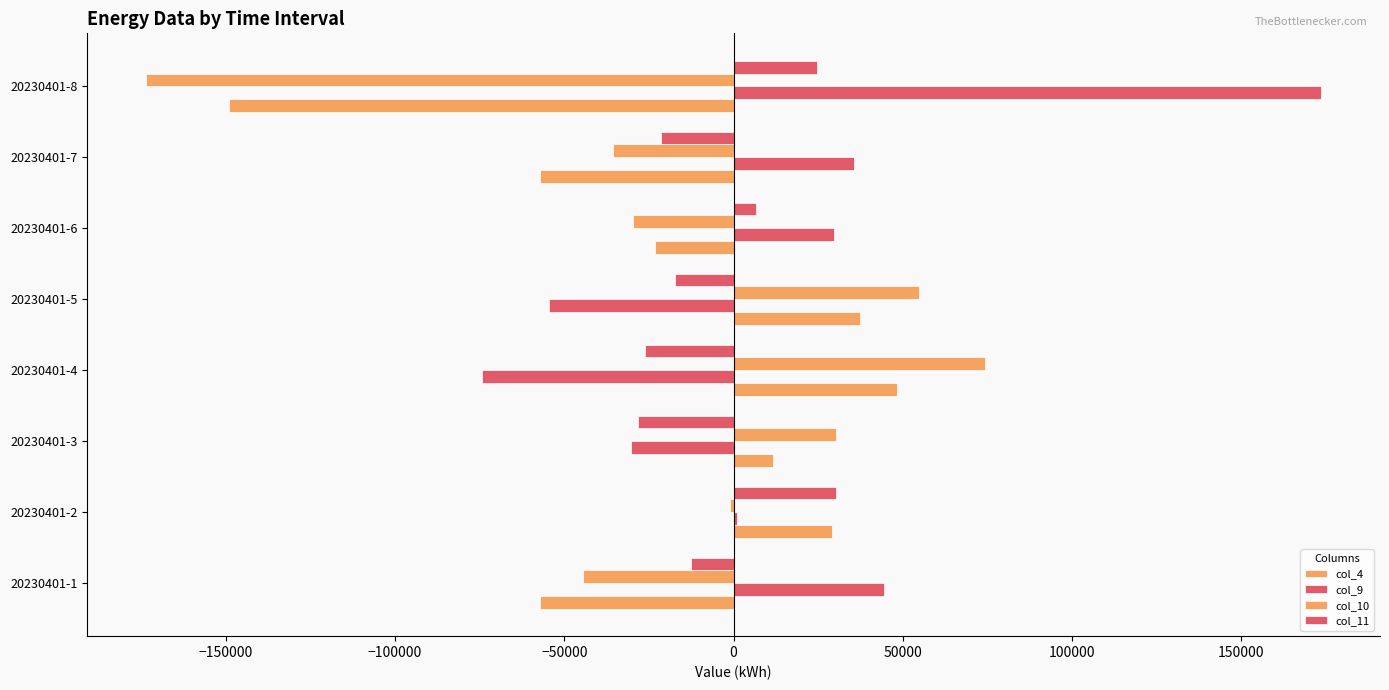

Reading right to left, list all the values displayed in this chart.

col_4: 150000=-149032	100000=-57044	50000=-23262	0=37410	−50000=48322	−100000=11762	−150000=29125	−200000=-57017
col_9: 150000=173566	100000=35473	50000=29747	0=-54651	−50000=-74340	−100000=-30250	−150000=1091	−200000=44500
col_10: 150000=-173566	100000=-35473	50000=-29747	0=54651	−50000=74340	−100000=30250	−150000=-1091	−200000=-44500
col_11: 150000=24534	100000=-21571	50000=6485	0=-17374	−50000=-26018	−100000=-28266	−150000=30216	−200000=-12517